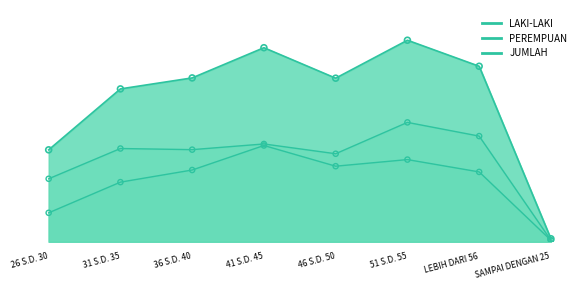

What are all the series names shown in the legend?

LAKI-LAKI, PEREMPUAN, JUMLAH